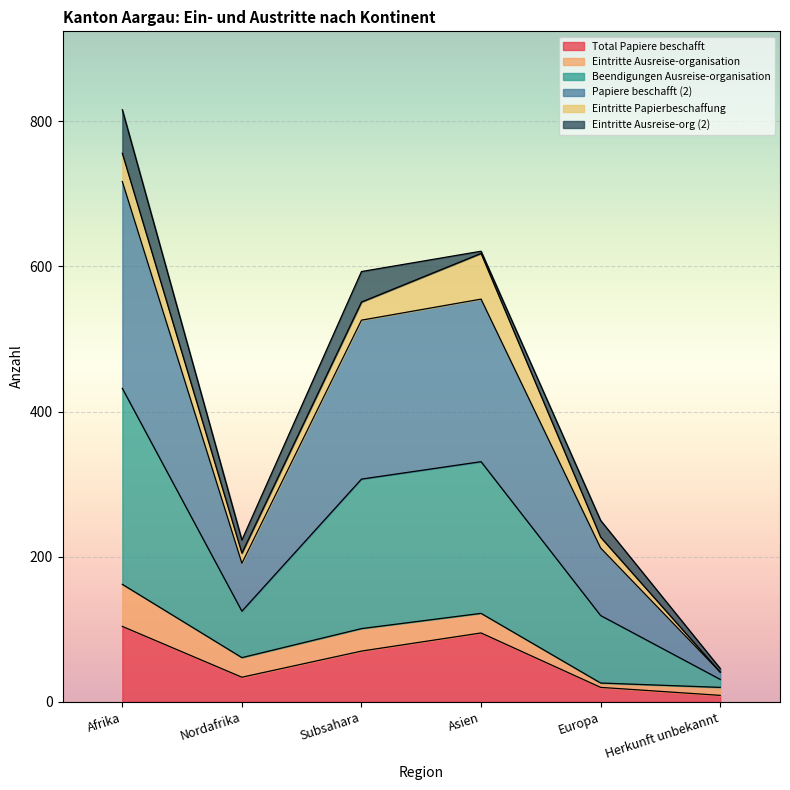

At which label does Papiere beschafft (2) first exceed 526?

Afrika